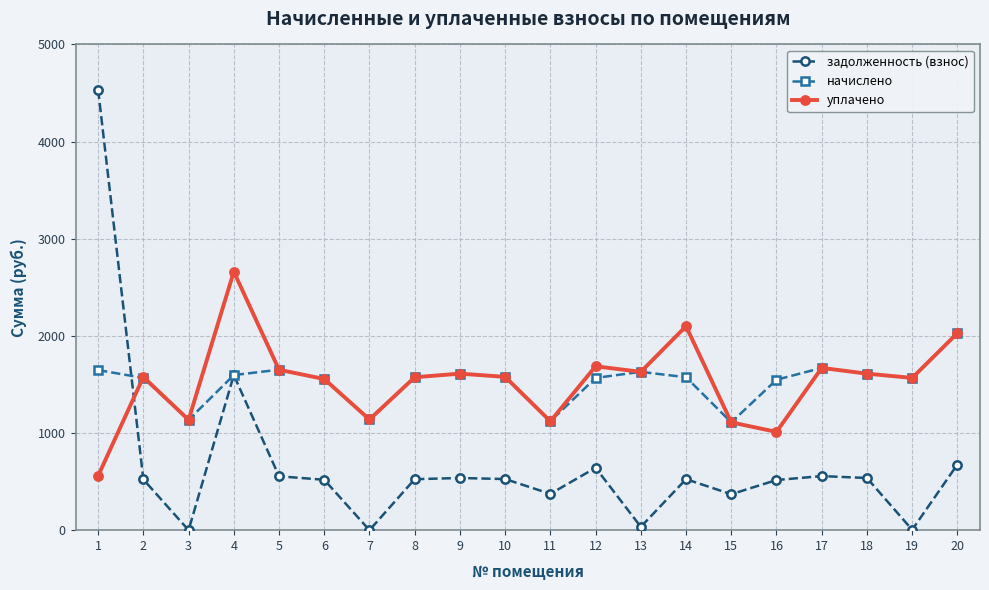

What is the total value across all series at 11?

2615.4